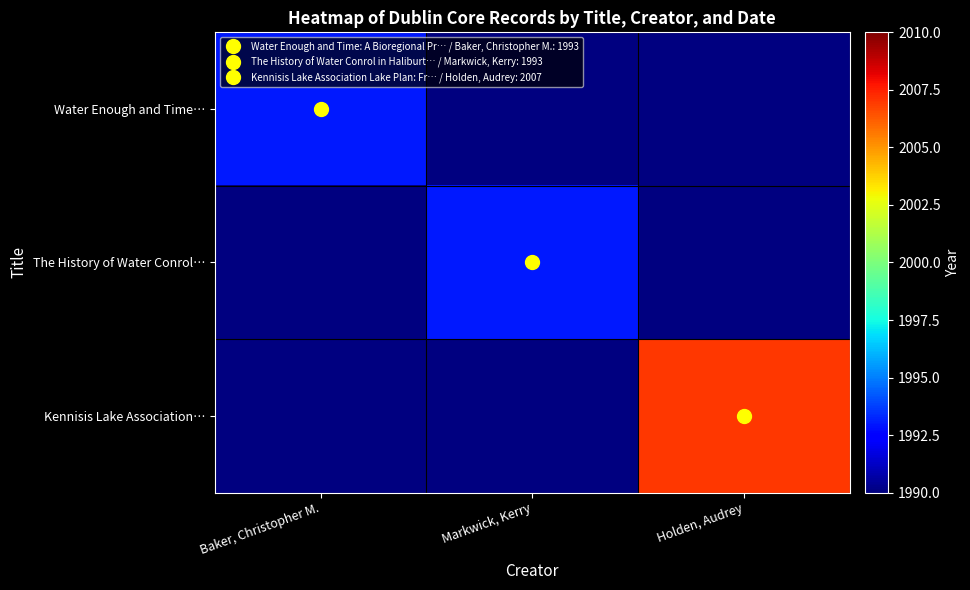

Rank the series by their maximum value, from lowest to highest.

Water Enough and Time…, The History of Water Conrol…, Kennisis Lake Association…